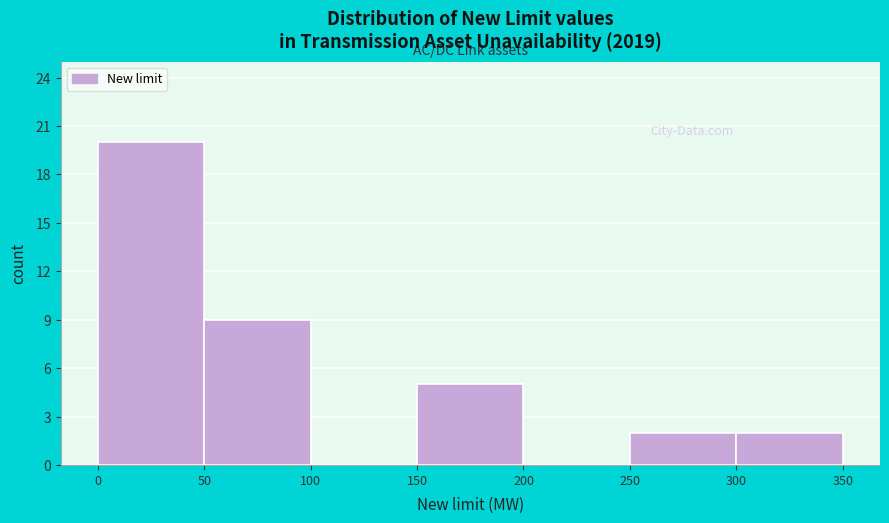

Reading left to right, transcribe this chart: for each bar, give the range it covers on the x-axis and its height. The values are not printed on the chart, so give them approximately, as read against the axis.

0 to 50: 20
50 to 100: 9
100 to 150: 0
150 to 200: 5
200 to 250: 0
250 to 300: 2
300 to 350: 2